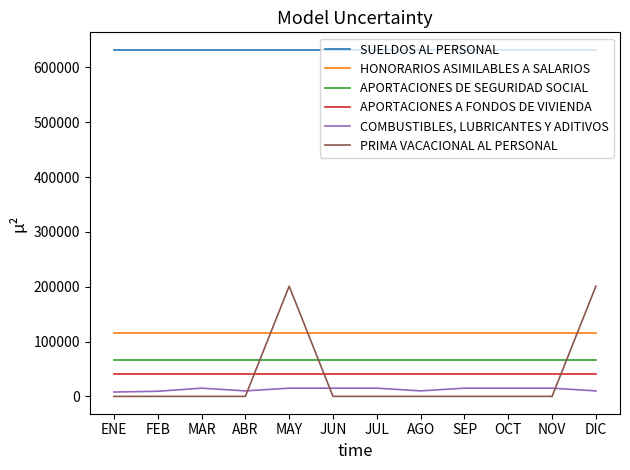

Which series has the largest total across all categories?

SUELDOS AL PERSONAL